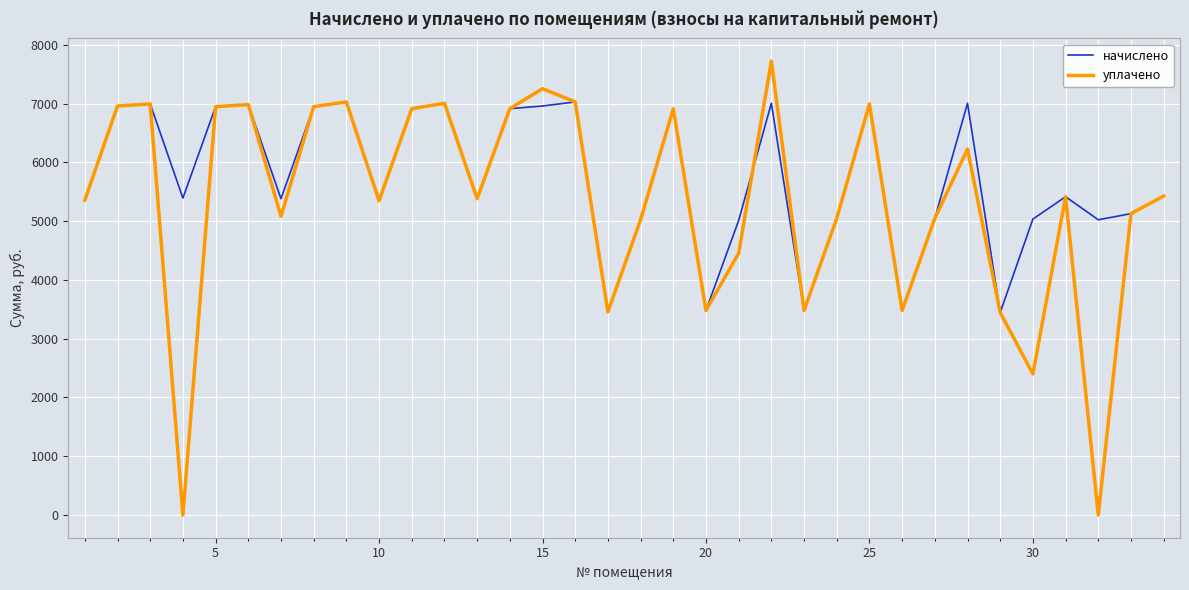

Which series has the widest spread of values?

уплачено